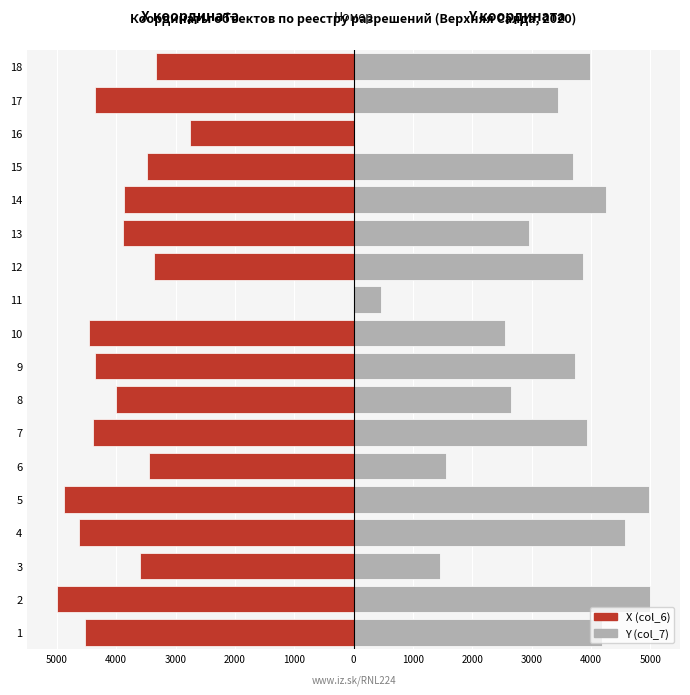

How many groups of bars are there?

18